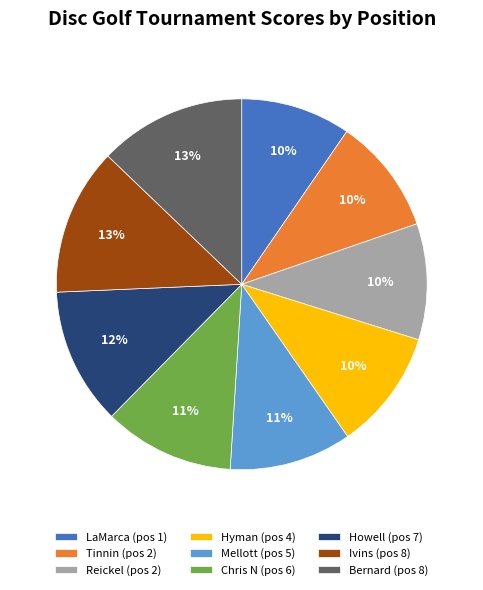

How many segments does this pie chart have?

9